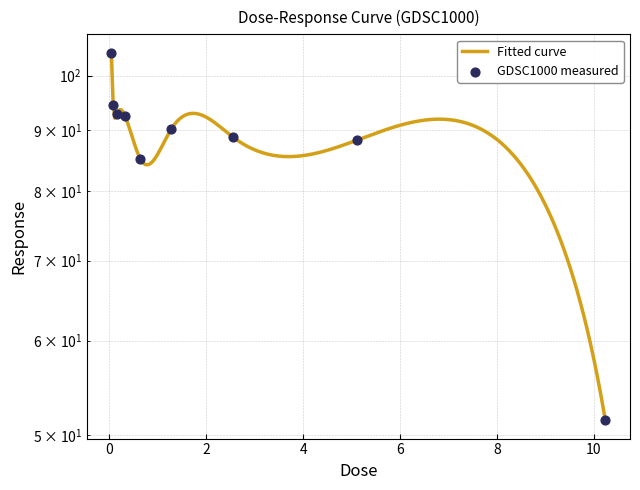

What is the ratio of the value at 2.56 to the value at 0.16?

1.0